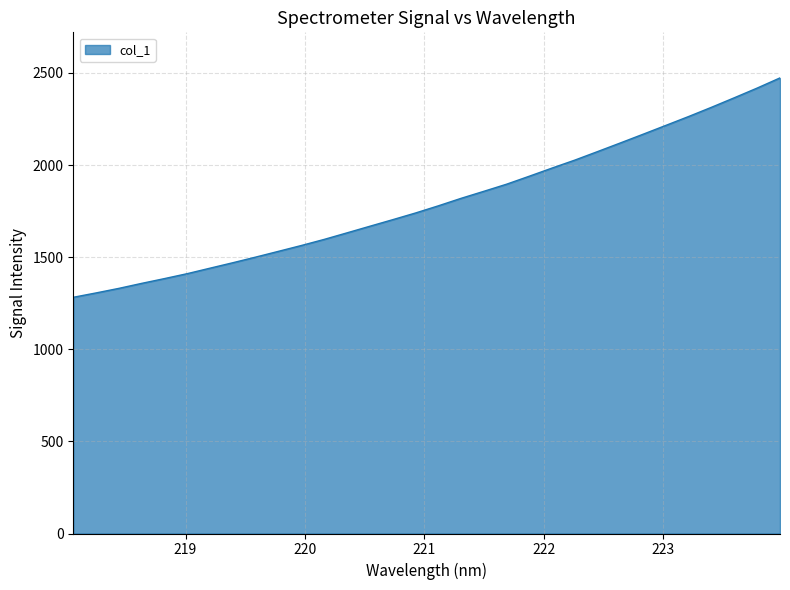

What is the minimum value shown in the chart?

1282.1